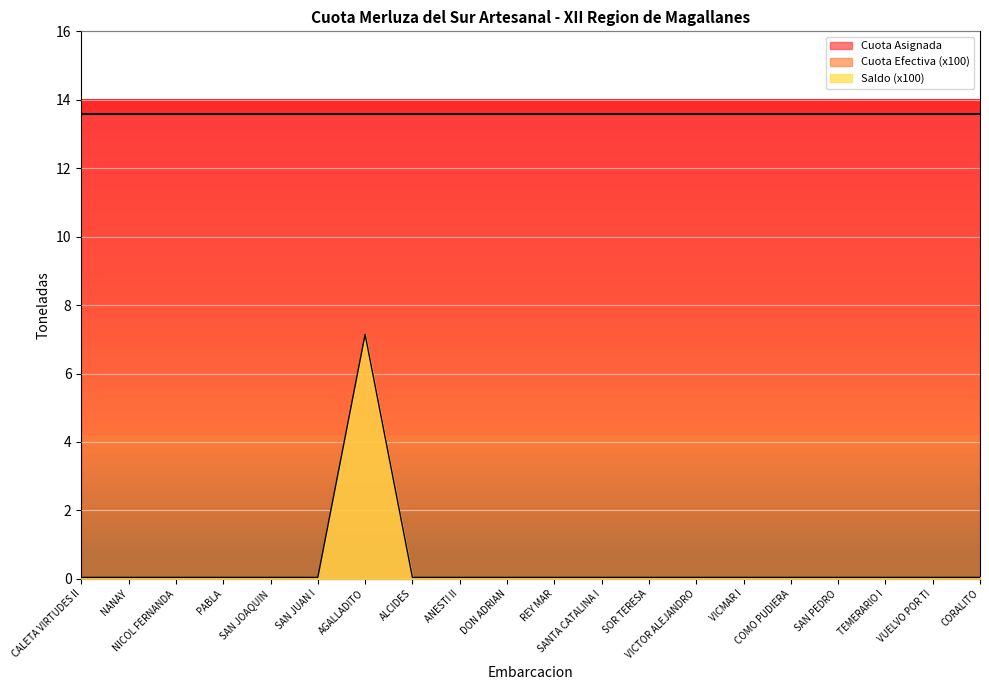

Rank the series at ANESTI II from highest to lowest value.

Cuota Asignada, Cuota Efectiva, Saldo